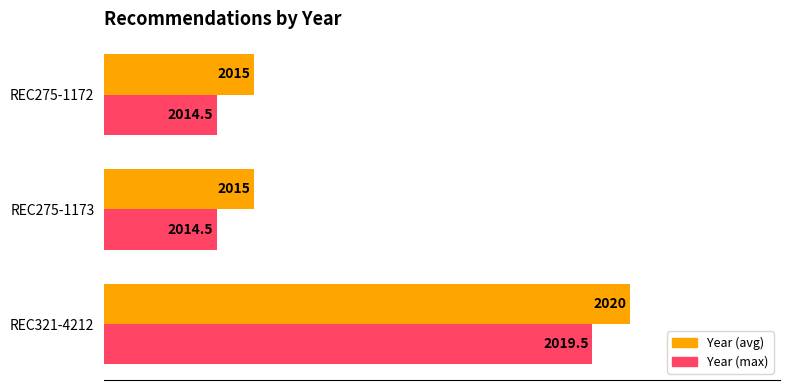

What is the maximum value shown in the chart?

2020.0